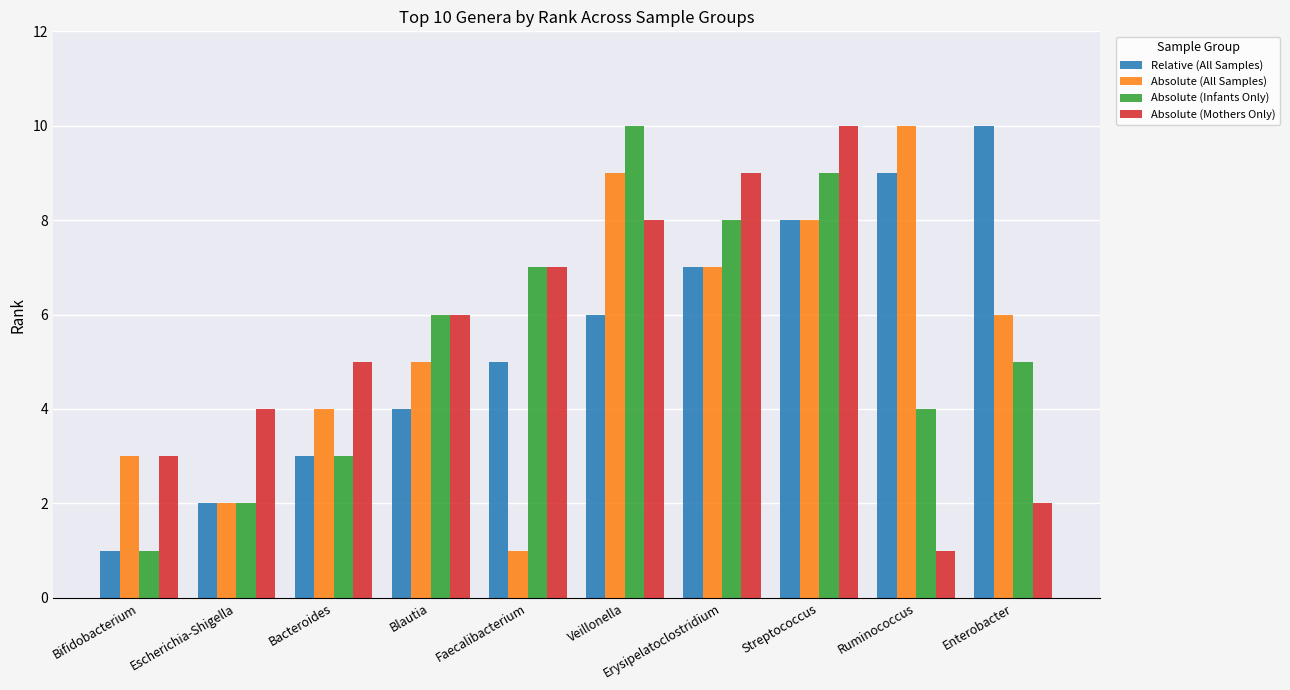

How many groups of bars are there?

10